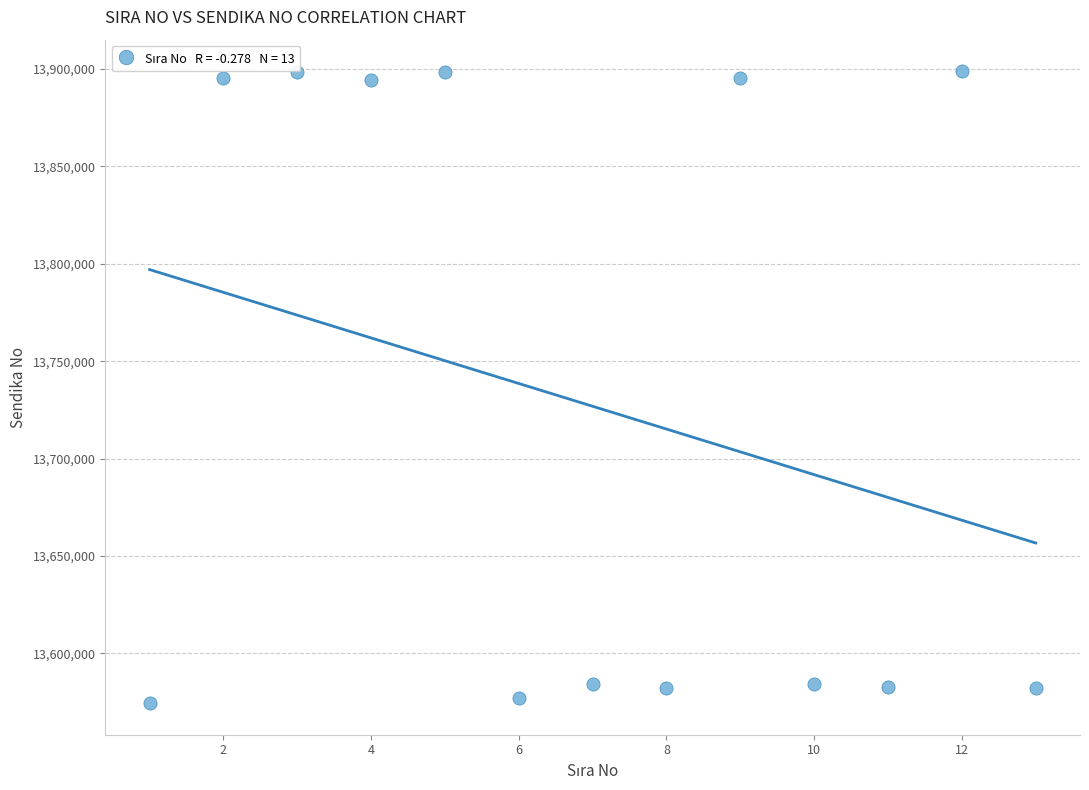

What is the range of X values (max minus min)?

12